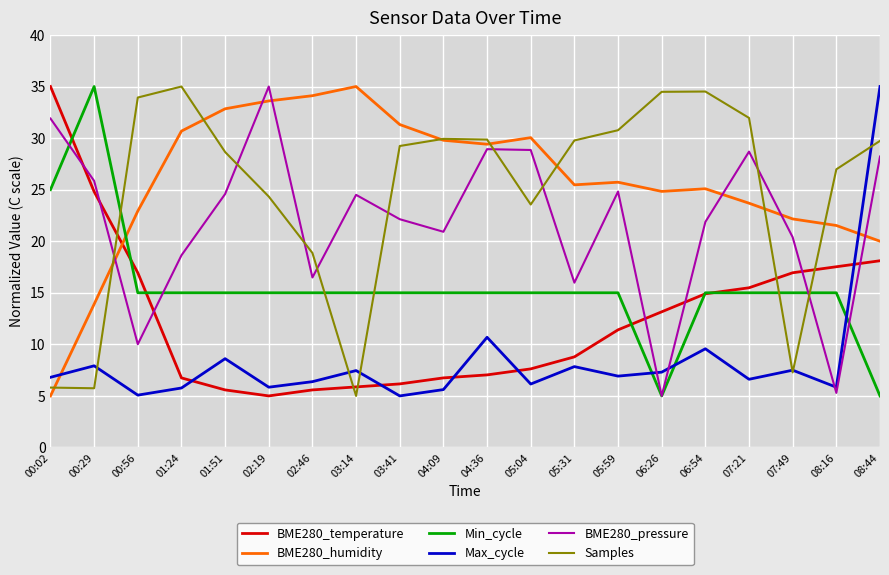

What is the maximum value shown in the chart?

35.0